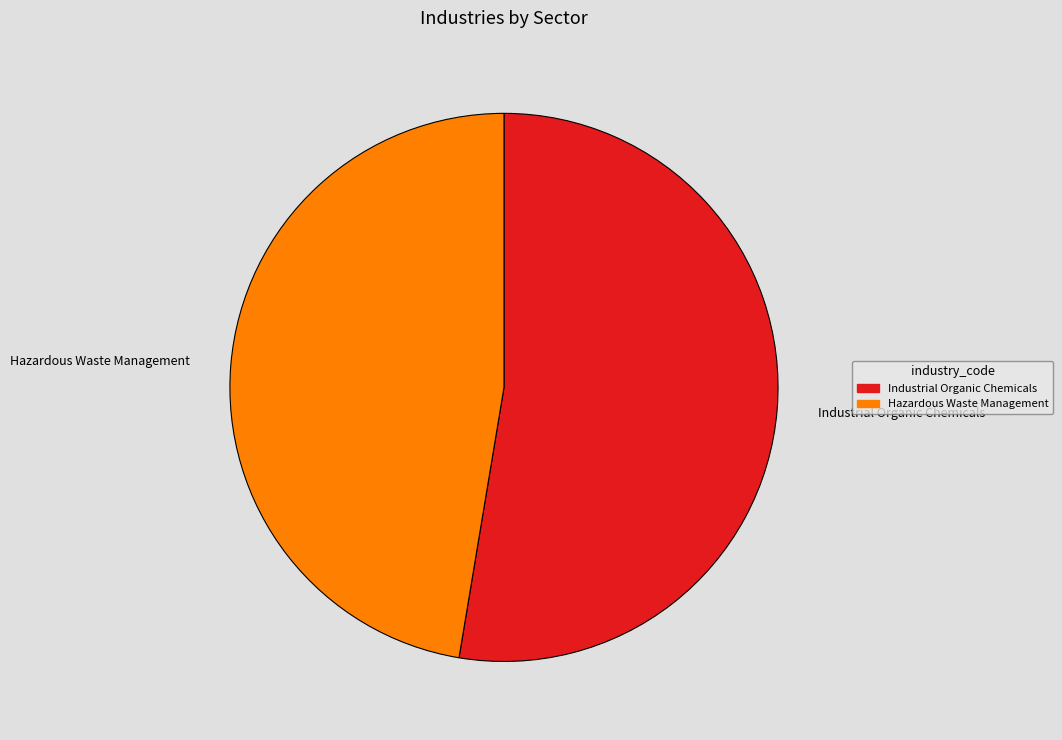

Is the sum of Industrial Organic Chemicals and Hazardous Waste Management greater than half?

Yes